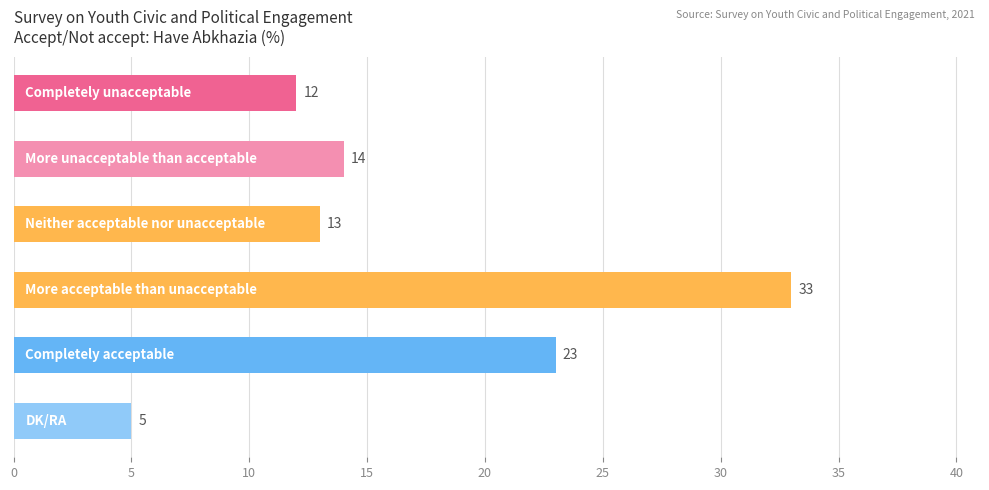

What is the value of the 4th bar from the top?

33